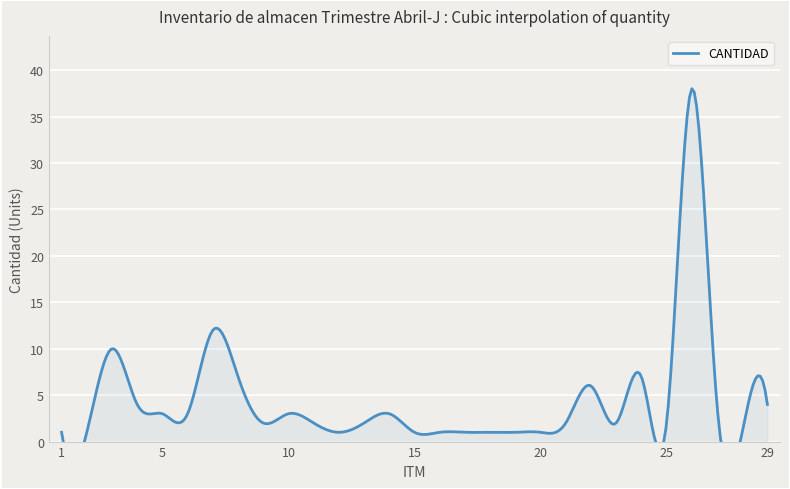

How many points are higher than both their immediate neighbors (excluding endpoints)?

7